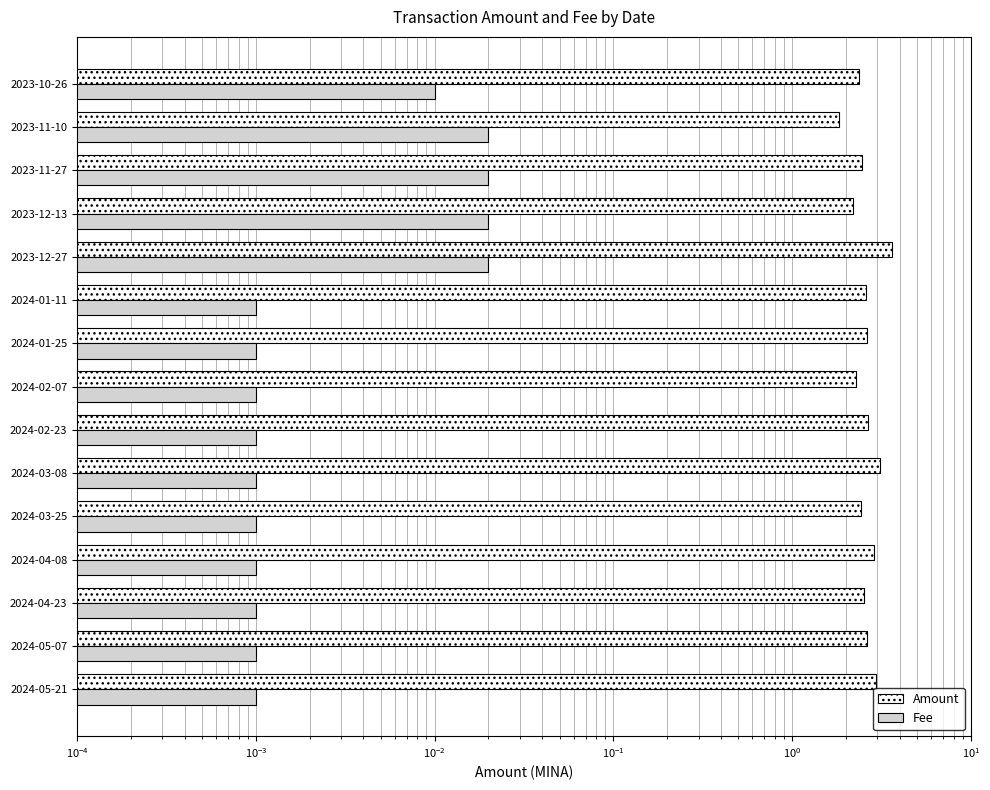

How many data points in Amount are above 2?

14